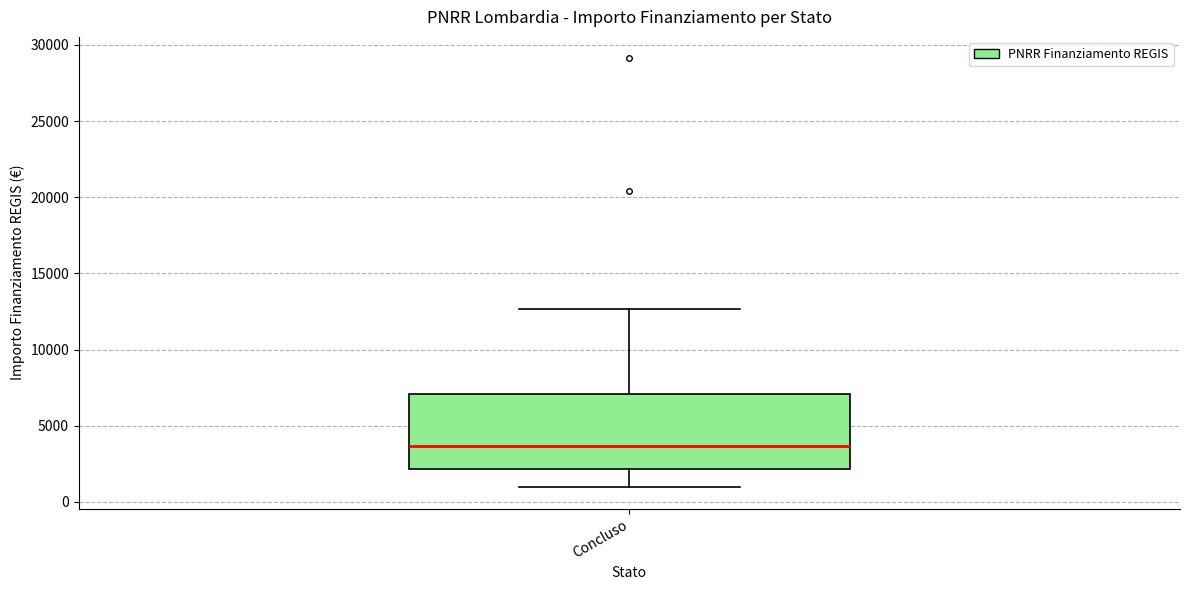

Transcribe this box plot: give where the median line is, the range the box spans, and where the two whiskers end, as read against the y-axis. The values are not printed on the chart, so give them approximately, as read against the axis.

median 3500, box 2000 to 7000, whiskers 1000 to 12500